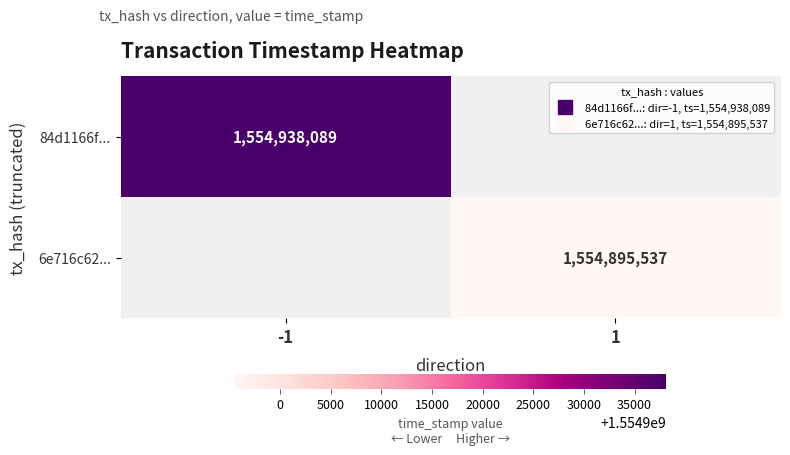

At which label does 84d1166f... reach its minimum?

-1